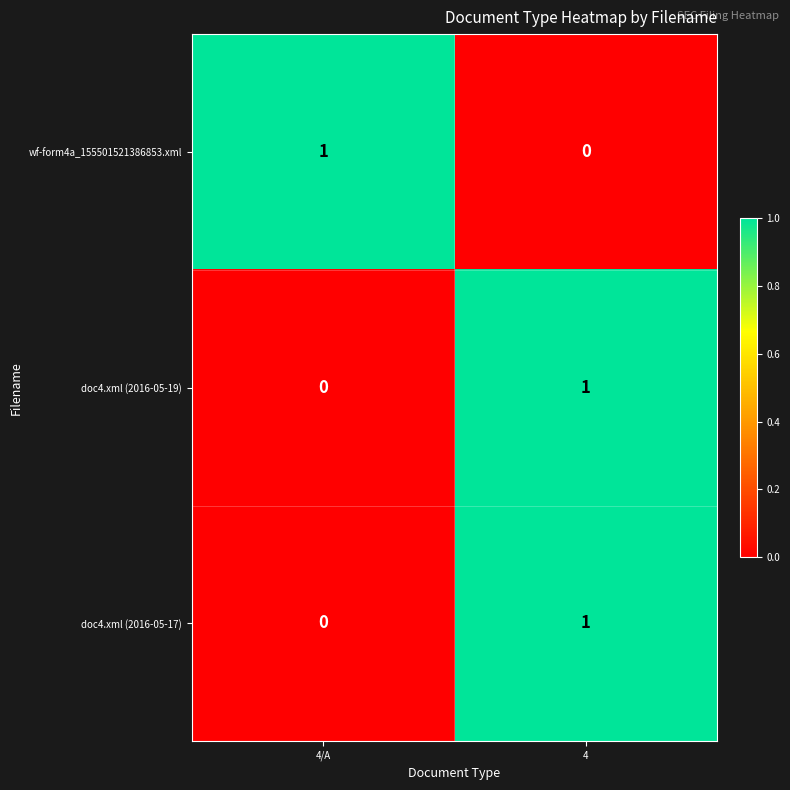

Reading left to right, what are all the values shown in this chart?

wf-form4a_155501521386853.xml: 1	0
doc4.xml (2016-05-19): 0	1
doc4.xml (2016-05-17): 0	1